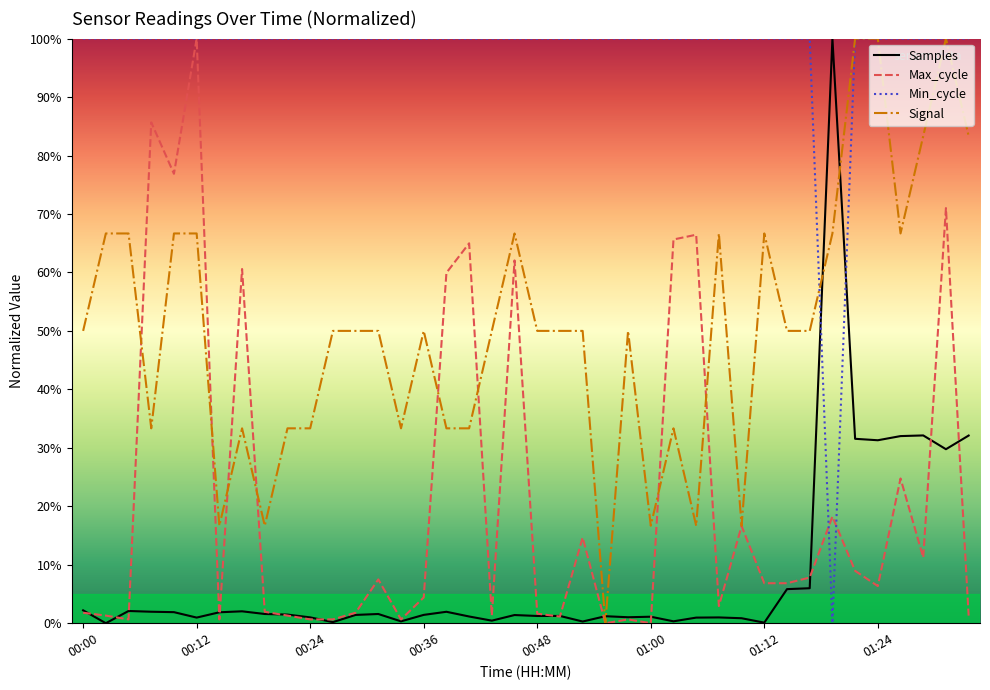

At how many categories does at least one series exceed 58?

40